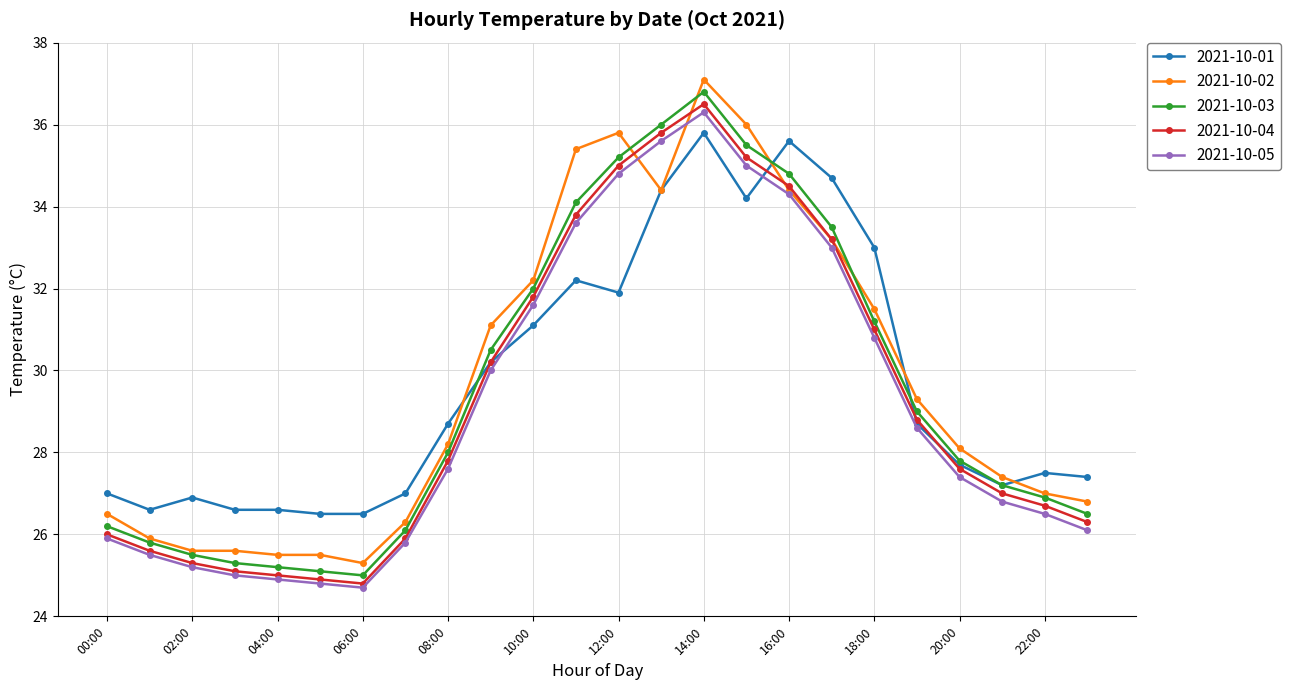

How many categories are shown in the chart?

24